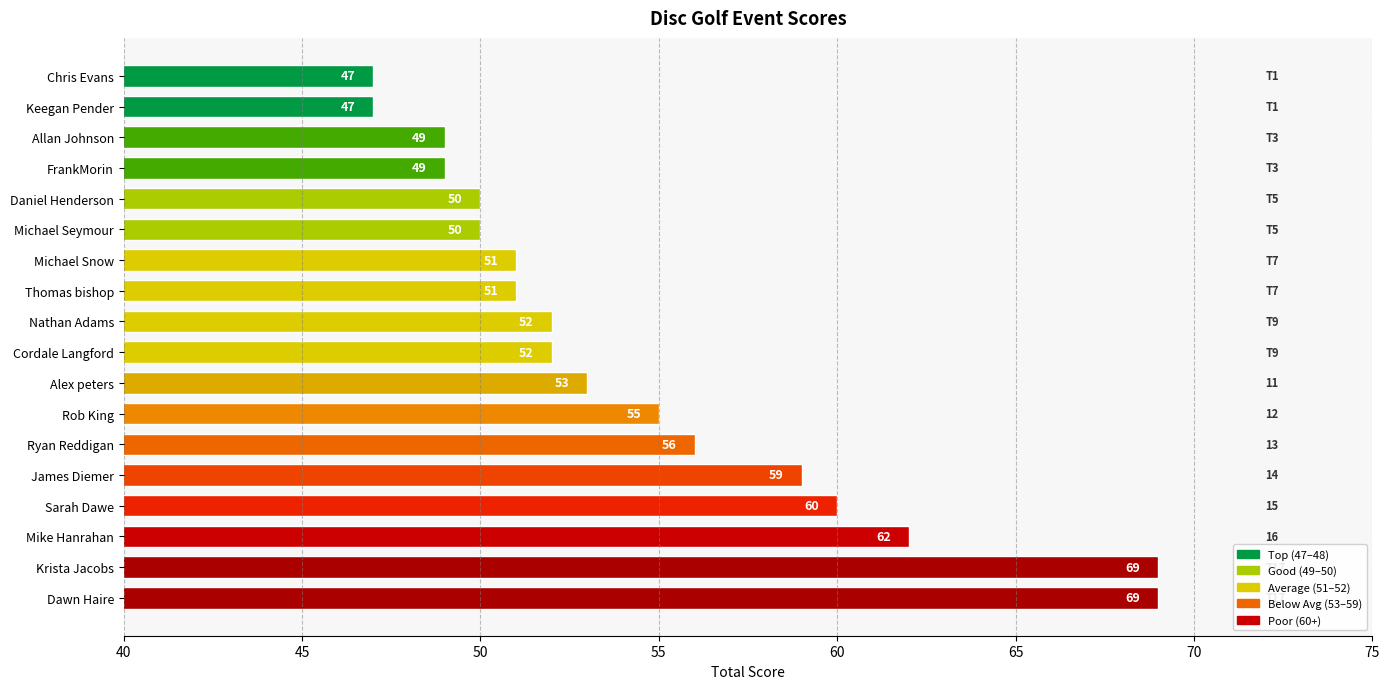

At which label is the value closest to 58?

James Diemer